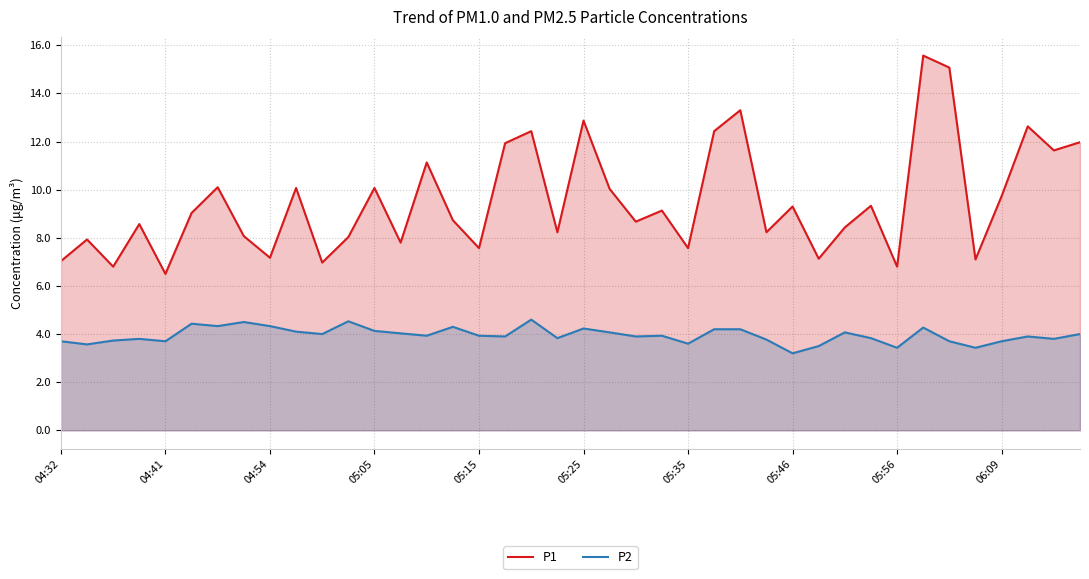

What is the difference between the maximum and minimum values in the P2 series?

1.4